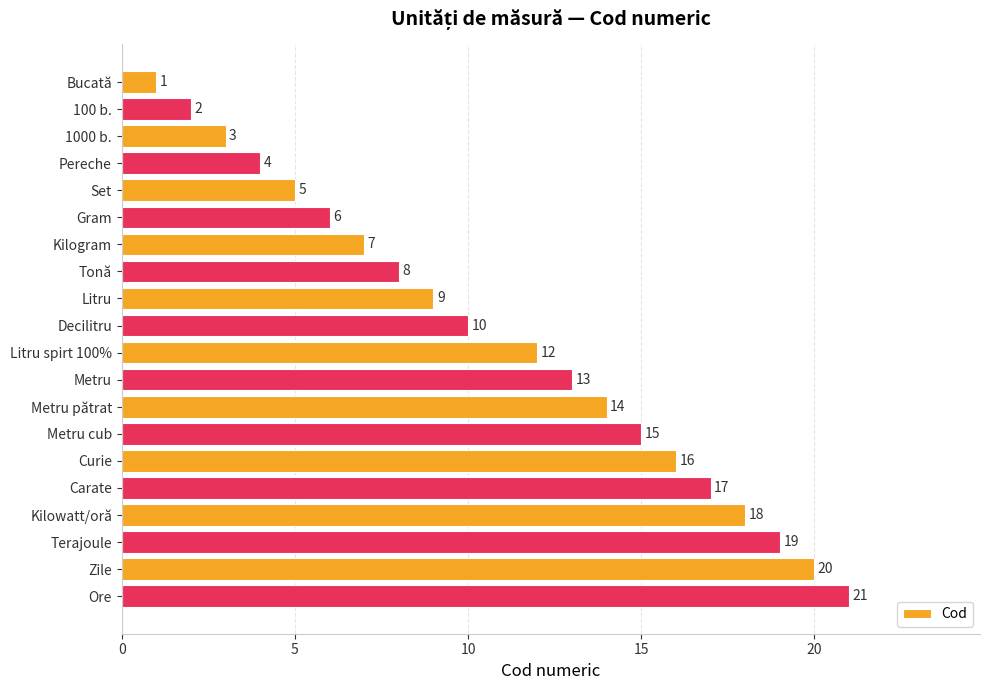

What is the difference between the second highest and second lowest values?

18